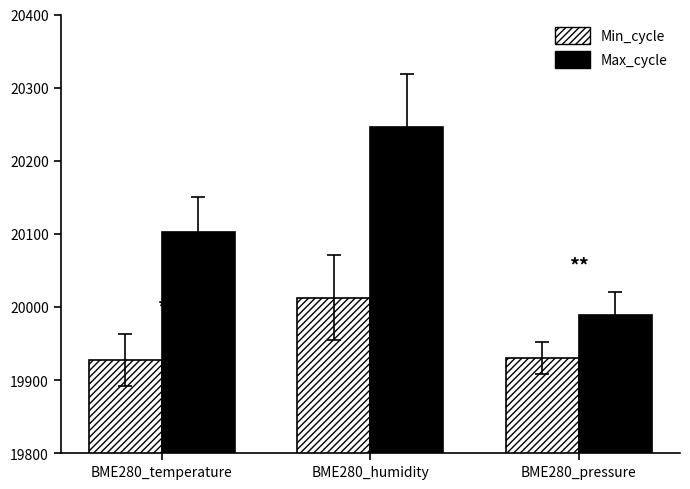

The value of Max_cycle at BME280_temperature is 20102.4. True or false?

True